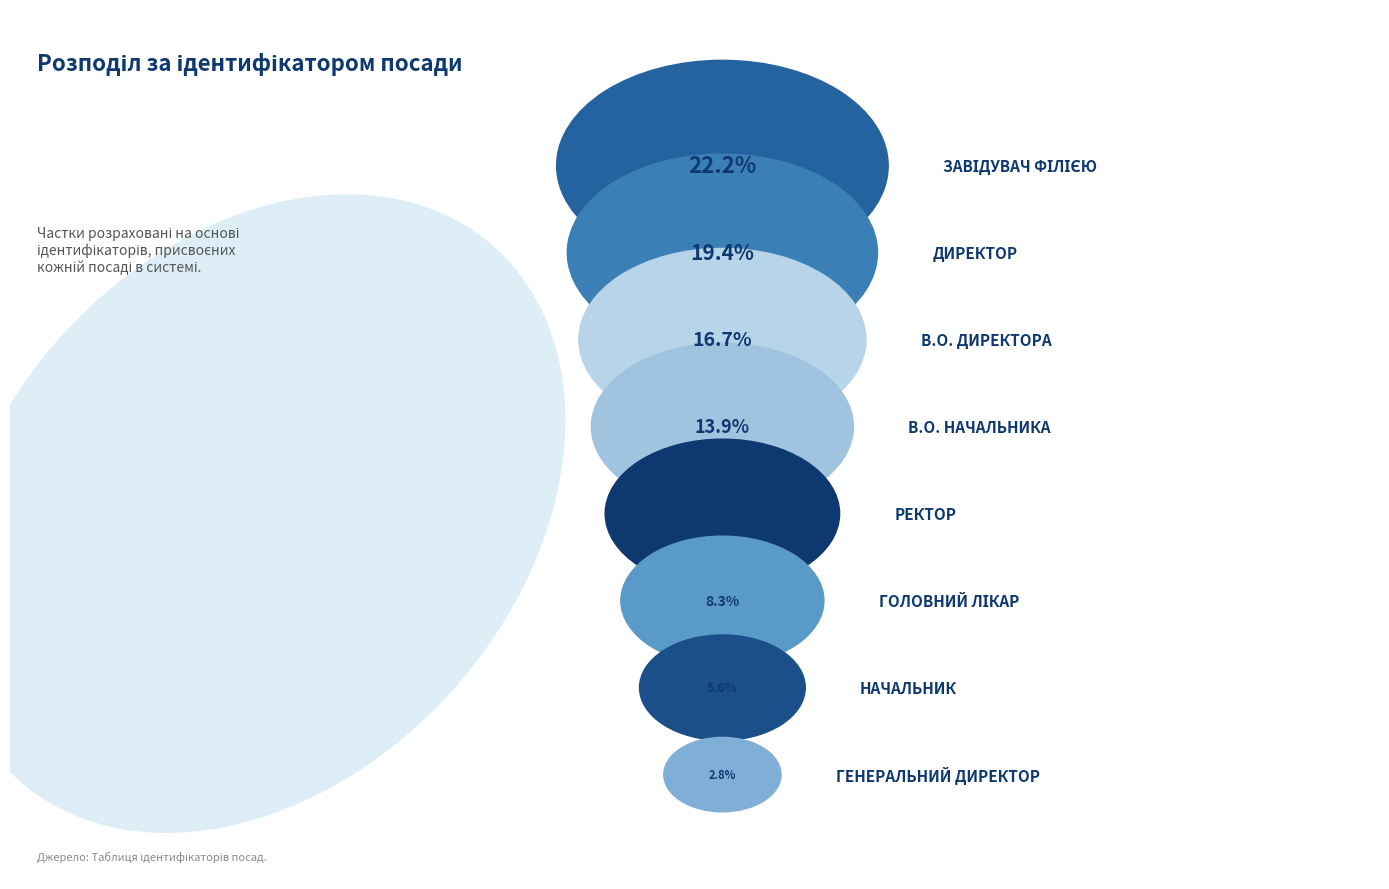

The Ректор slice represents 1% of the pie. True or false?

False